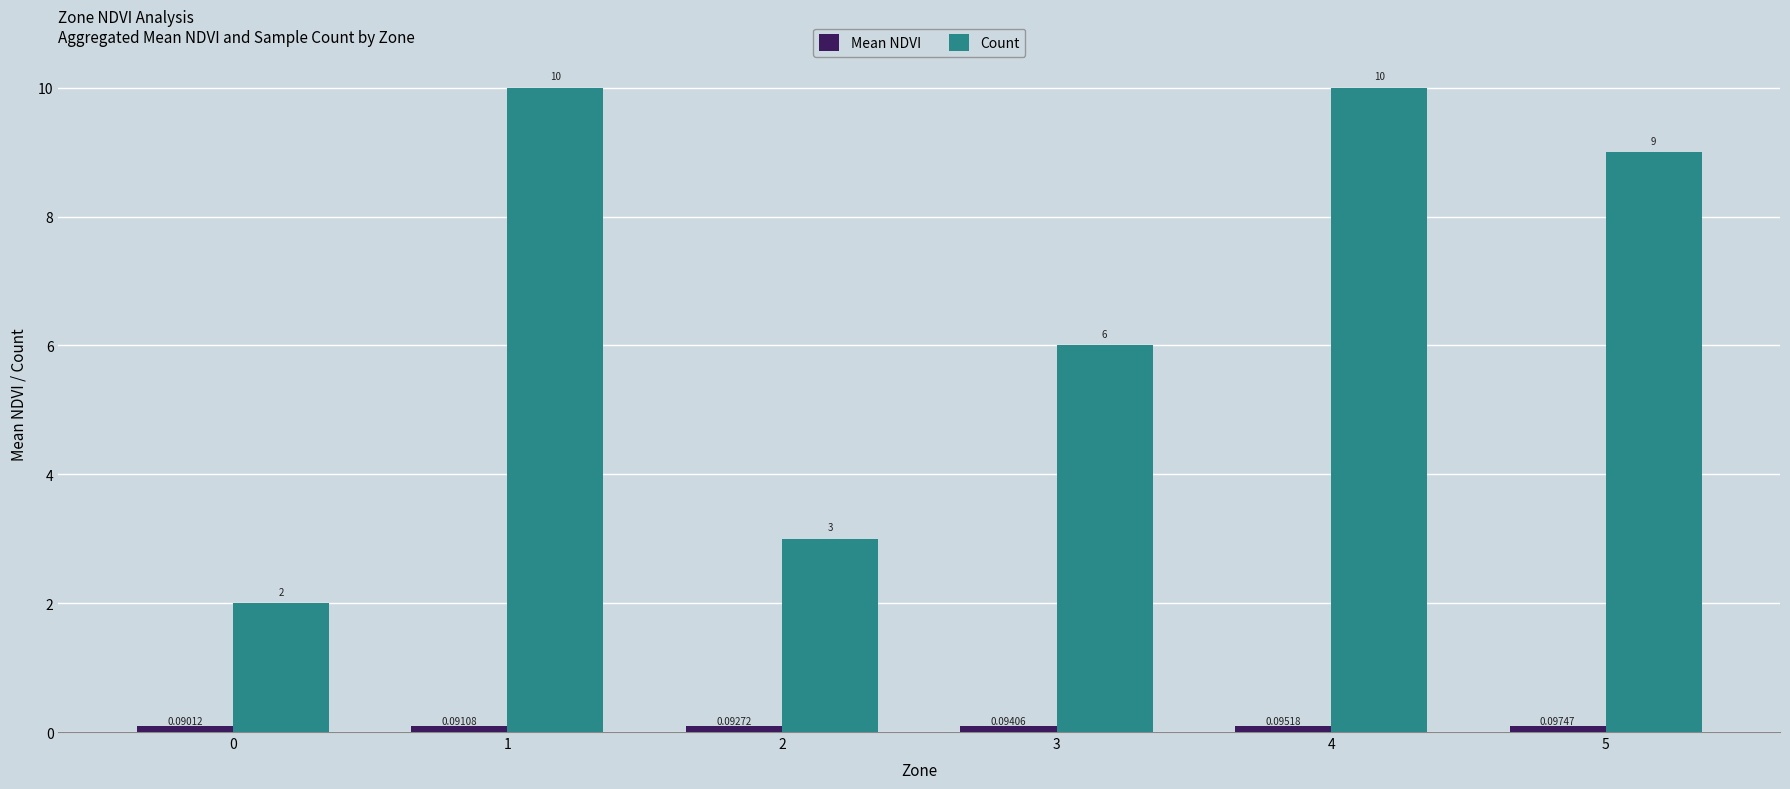

How many groups of bars are there?

6